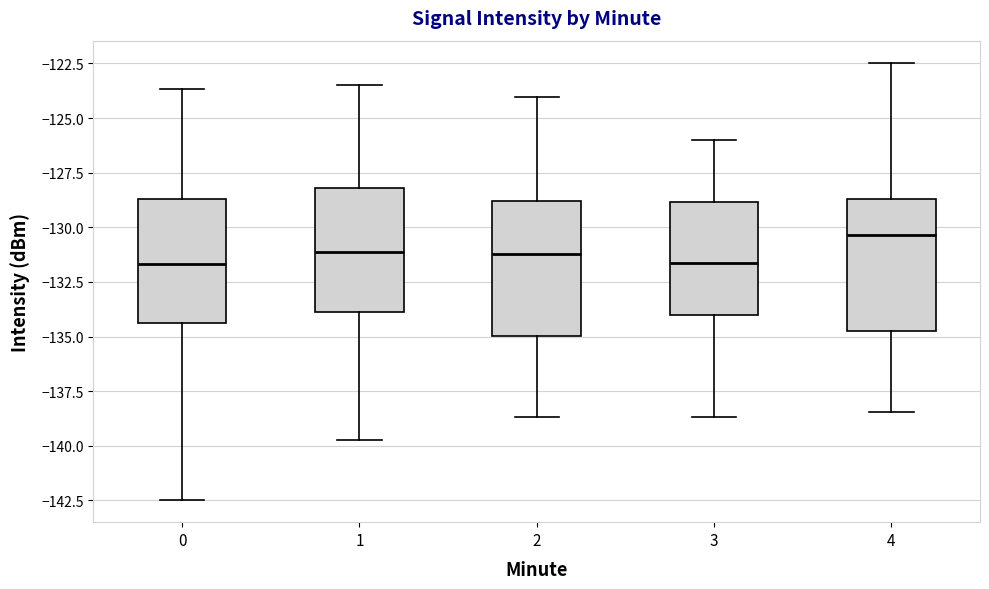

Reading left to right, read every box against the y-axis: the position of its median line, the range the box covers, and the ends of its whiskers. The values are not printed on the chart, so give them approximately, as read against the axis.

0: median -131.5, box -134.5 to -128.5, whiskers -142.5 to -123.5
1: median -131.0, box -134.0 to -128.0, whiskers -139.5 to -123.5
2: median -131.0, box -135.0 to -129.0, whiskers -138.5 to -124.0
3: median -131.5, box -134.0 to -129.0, whiskers -138.5 to -126.0
4: median -130.5, box -134.5 to -128.5, whiskers -138.5 to -122.5